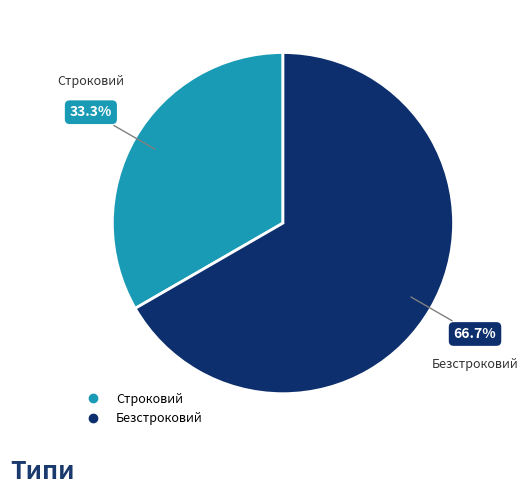

To the nearest percent, what is the average slice percentage?

50%